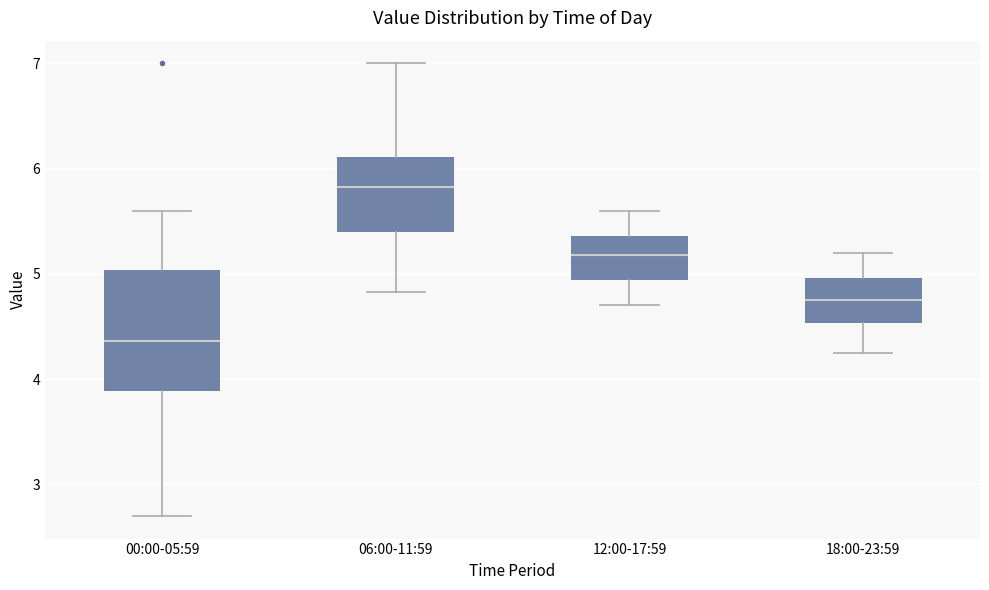

Where is the lower edge of the box for 18:00-23:59 on the y-axis? The values are not printed on the chart, so give them approximately, as read against the axis.

4.5